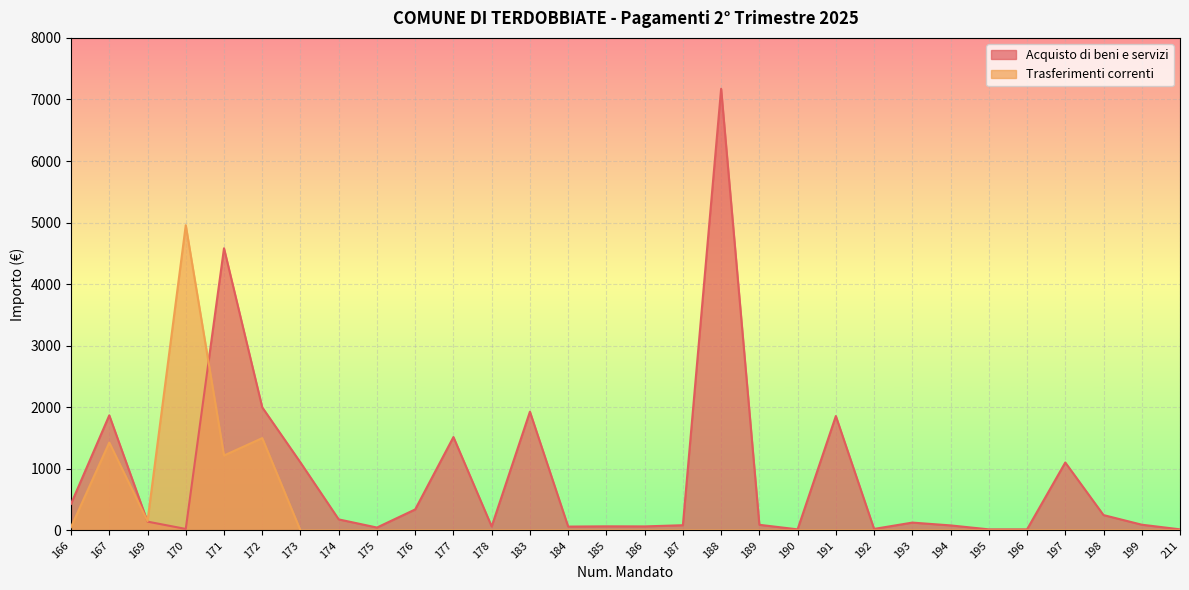

How many lines are shown in the chart?

2